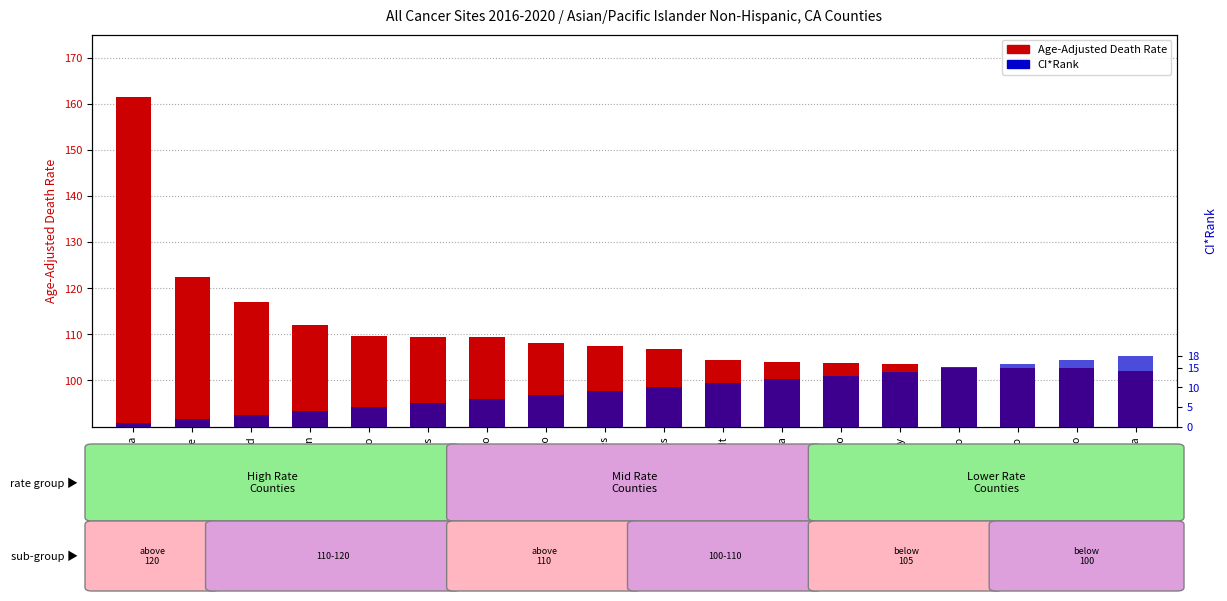

Which series has the largest total across all categories?

Age-Adjusted Death Rate